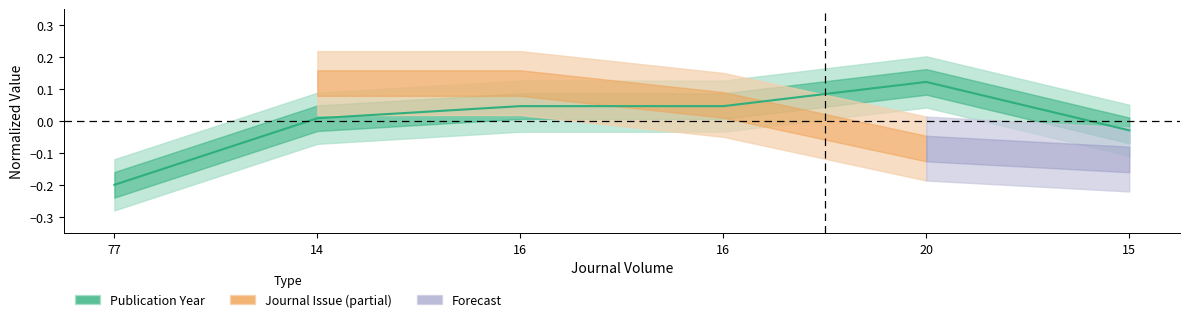

Count the number of categories in the chart.

6